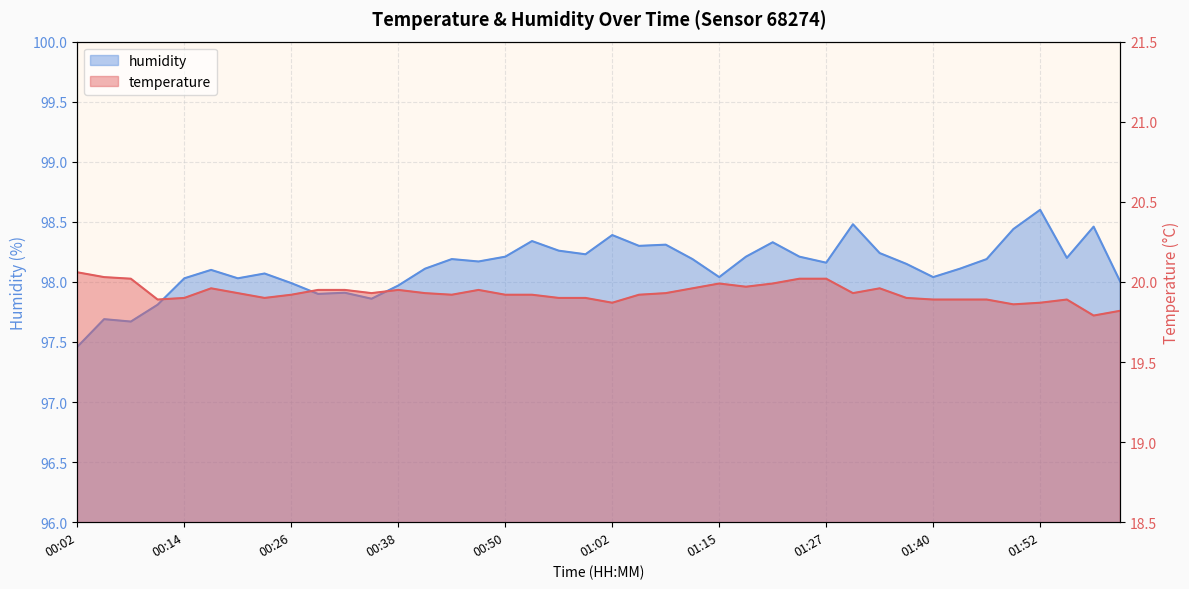

True or false: humidity and temperature cross at least once.

False